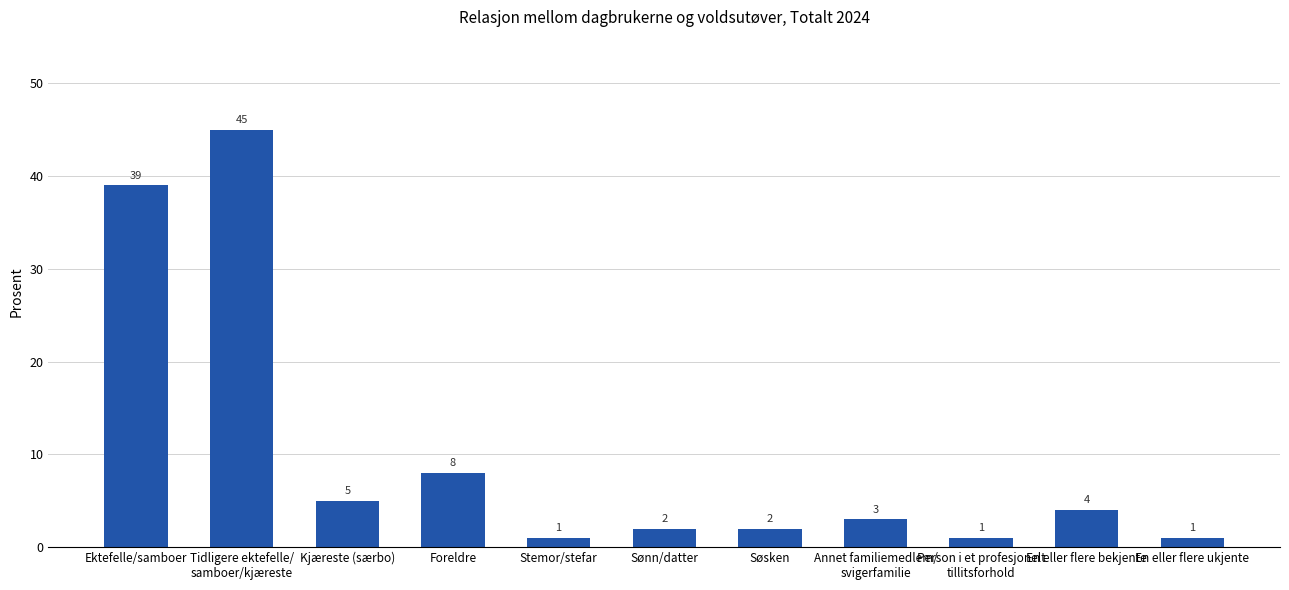

What value does the data have at Kjæreste (særbo)?

5